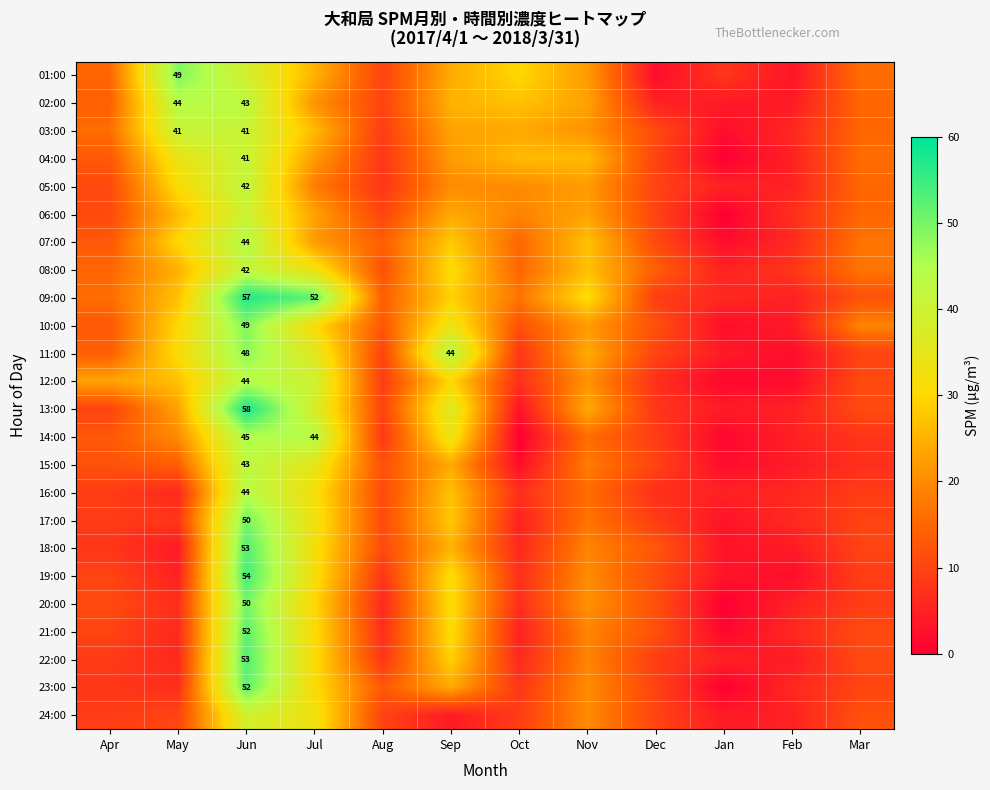

The value of 09:00 at Jul is 29. True or false?

False